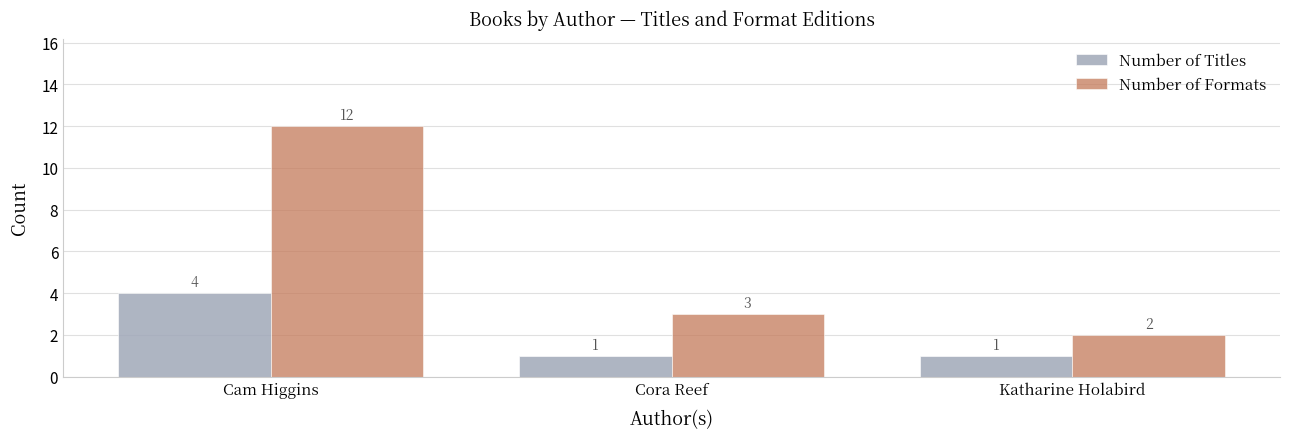

What is the highest value of the Number of Formats series?

12